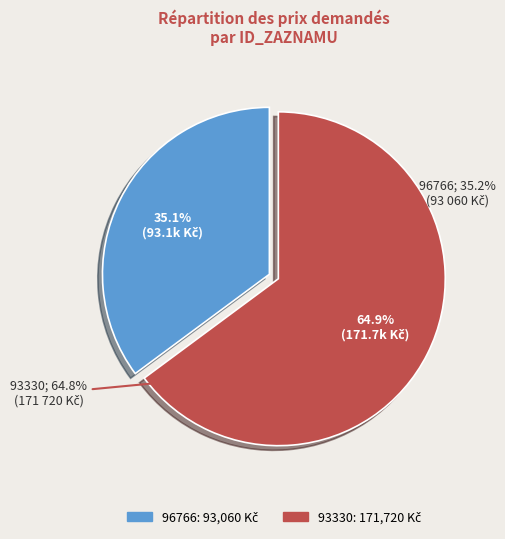

What percentage is the 93330 slice, to the nearest percent?

65%